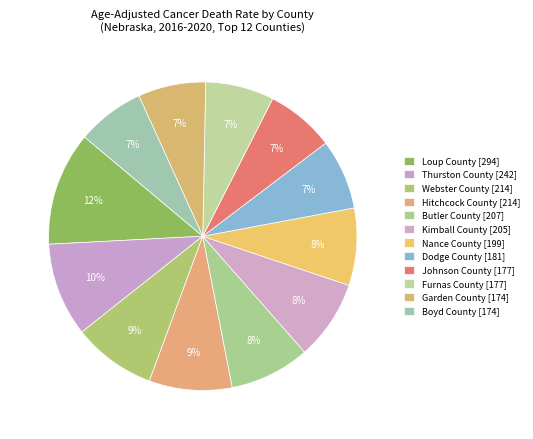

How many segments does this pie chart have?

12